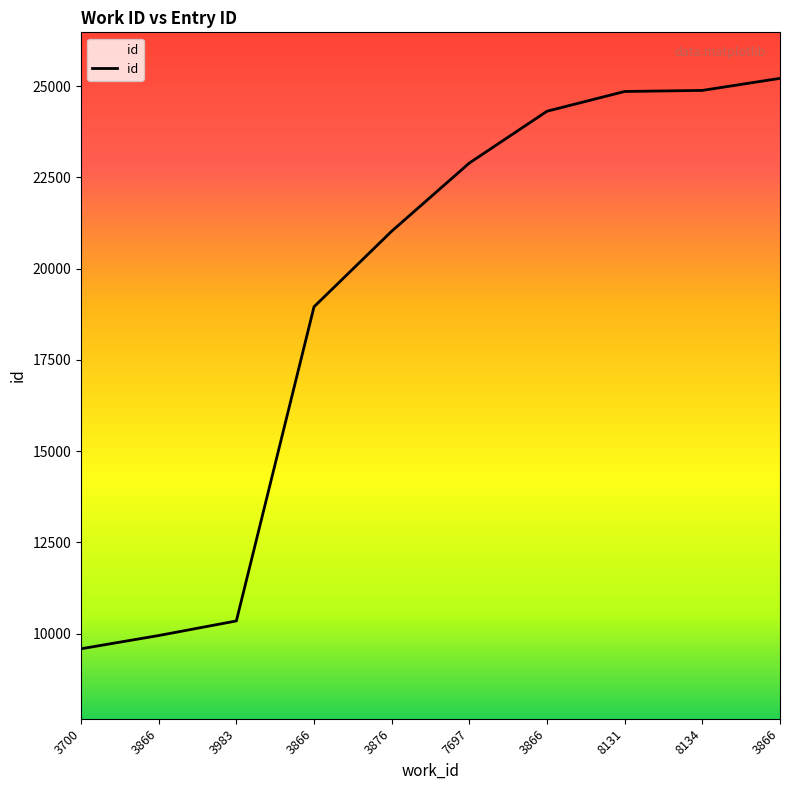

How many lines are shown in the chart?

1